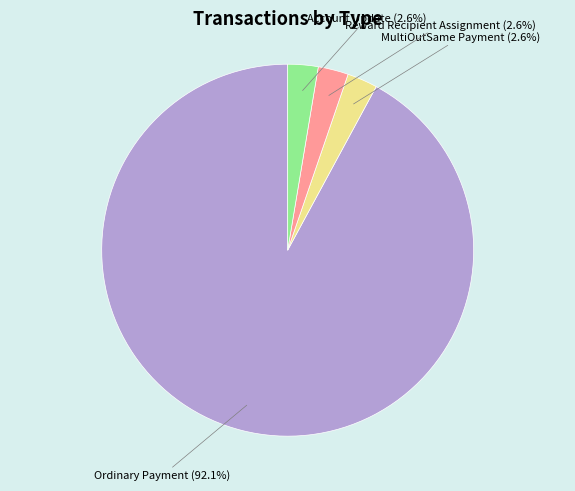

Which category accounts for the majority?

Ordinary Payment